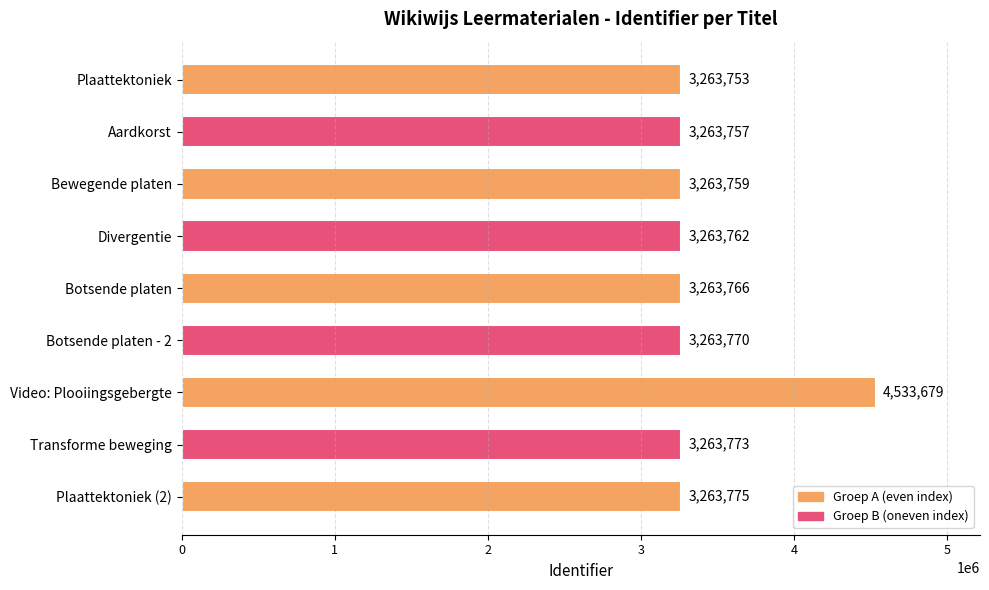

What is the label of the 6th bar from the top?

Botsende platen - 2